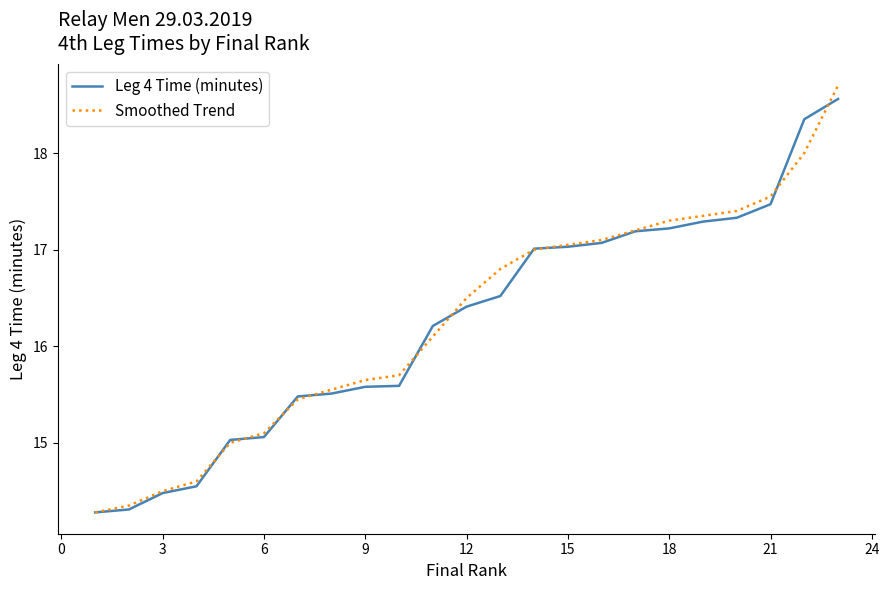

Which series has the largest range (max minus min)?

Smoothed Trend